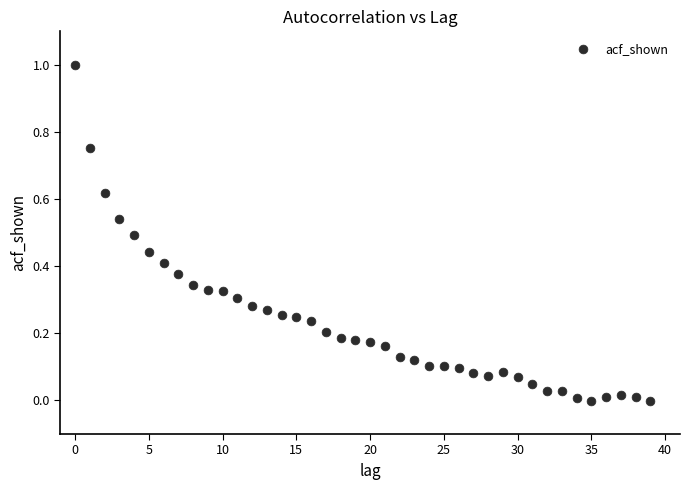

What is the range of Y values (max minus min)?

1.0